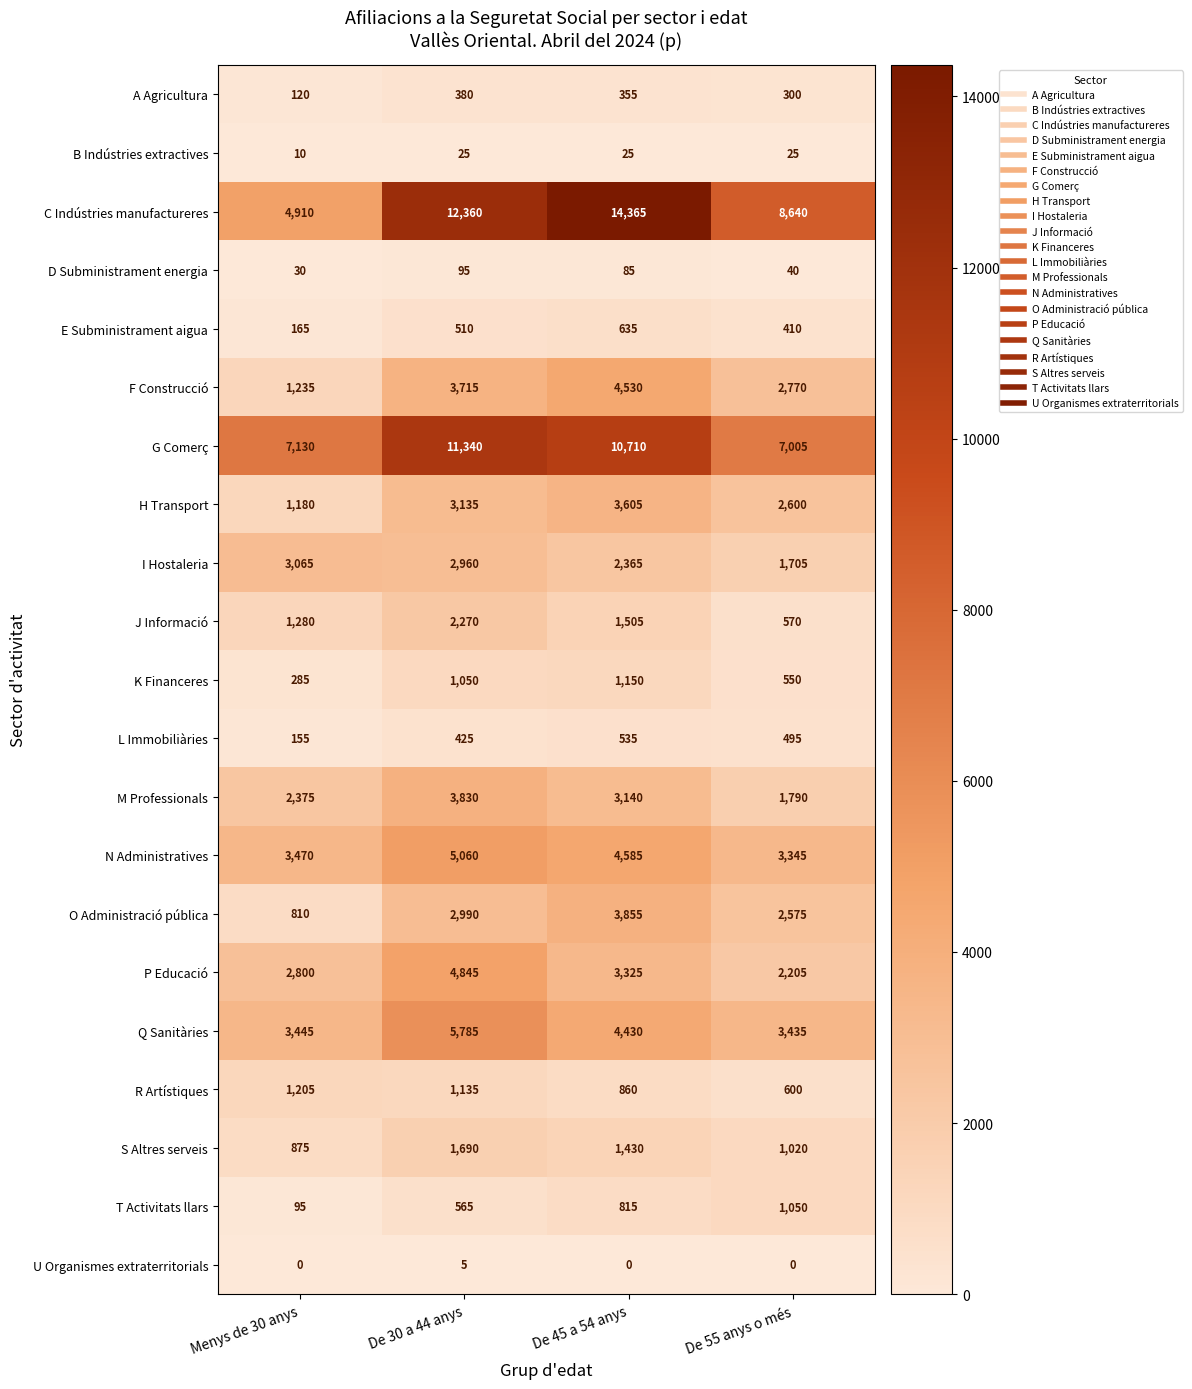

What is the sum of the L Immobiliàries values at Menys de 30 anys and De 30 a 44 anys?

580